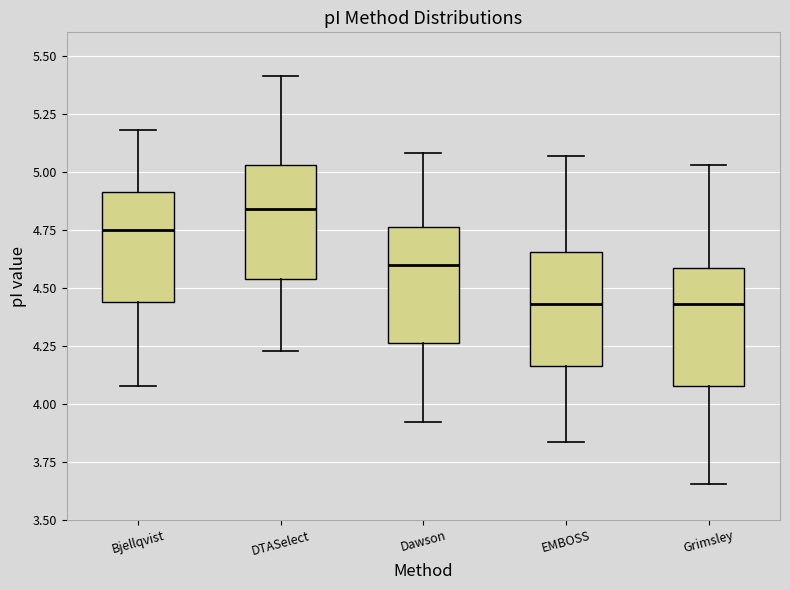

Which box has the highest median line?

DTASelect